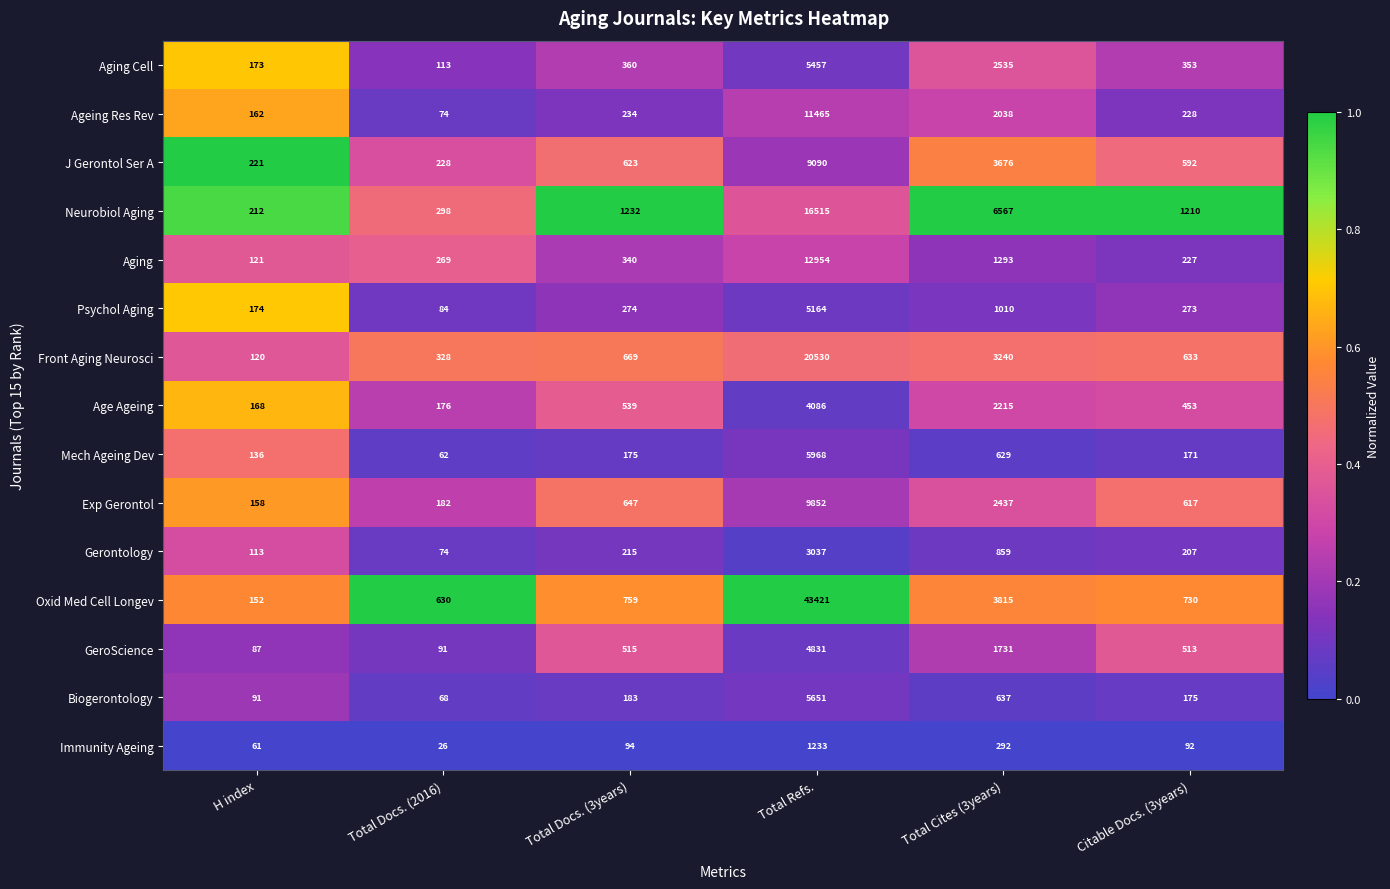

At which category is the sum across all series the highest?

Total Refs.